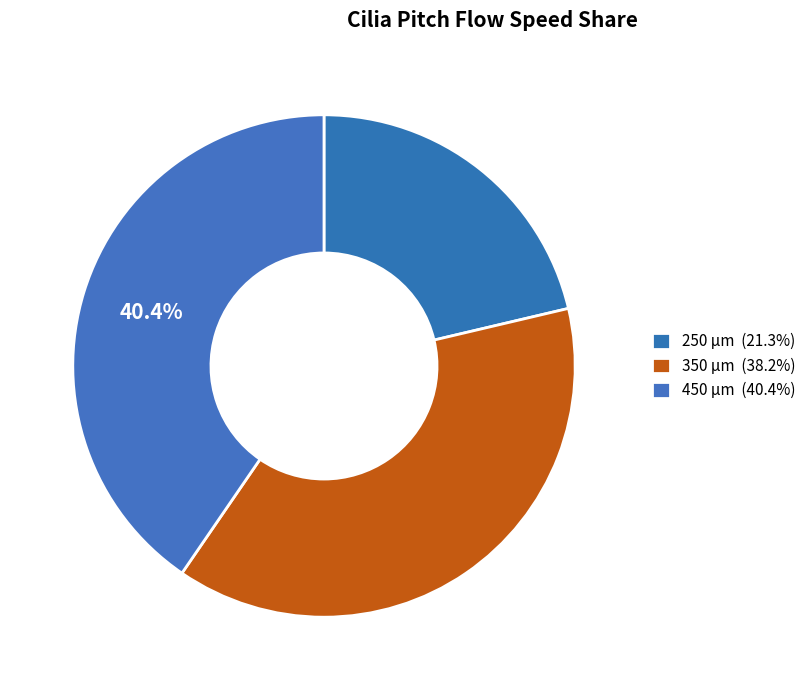

Count the number of slices in the pie.

3